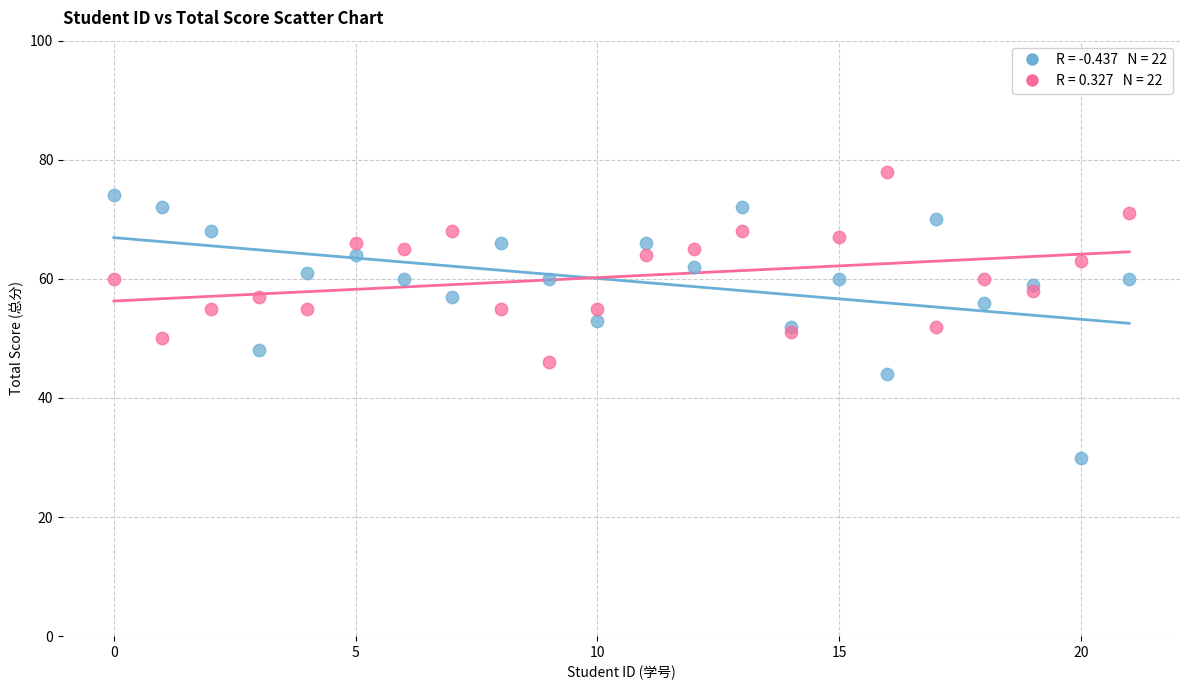

Across all data points, what is the range of Y values (max minus min)?

48